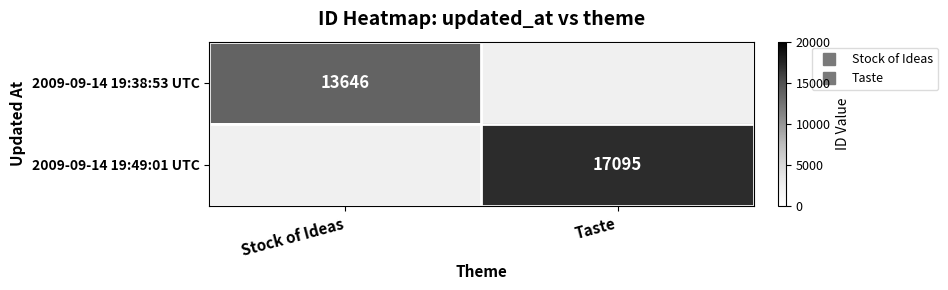

The 2009-09-14 19:49:01 UTC series shows 10623.8 at Taste. True or false?

False